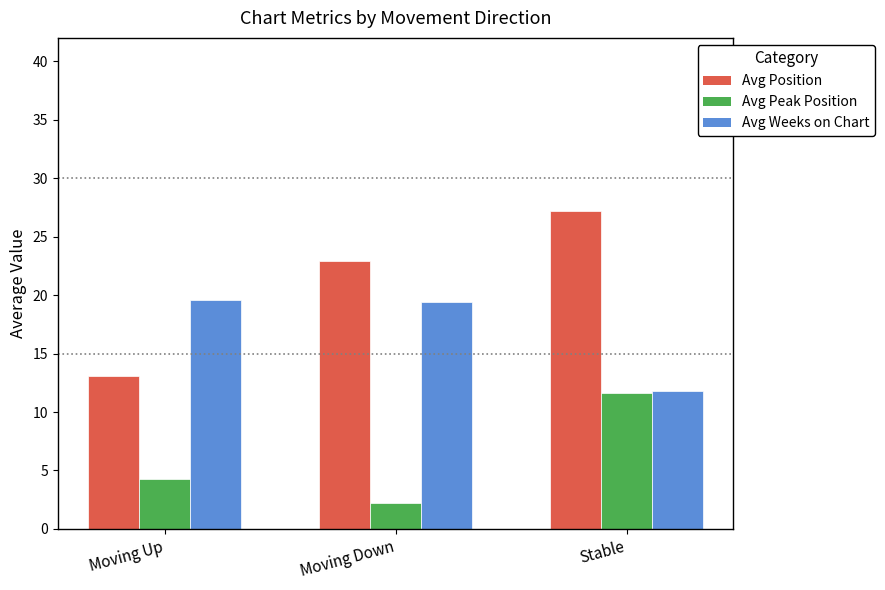

At which label does Avg Position reach its minimum?

Moving Up